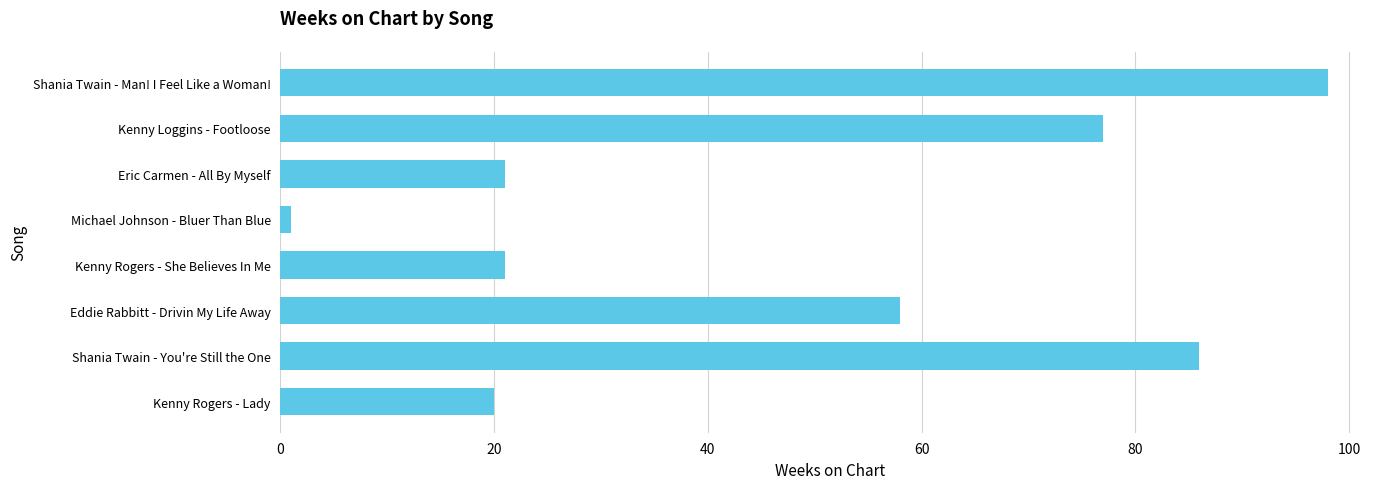

Does the chart contain stacked bars?

No